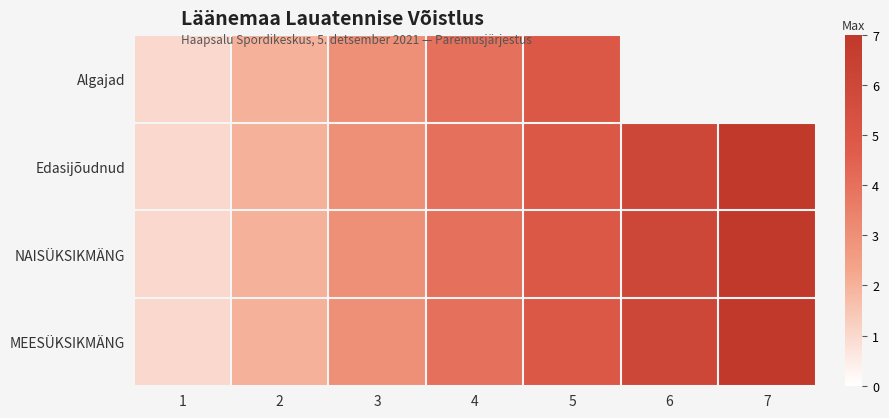

Rank the series by their average value, from highest to lowest.

Algajad, Edasijõudnud, NAISÜKSIKMÄNG, MEESÜKSIKMÄNG